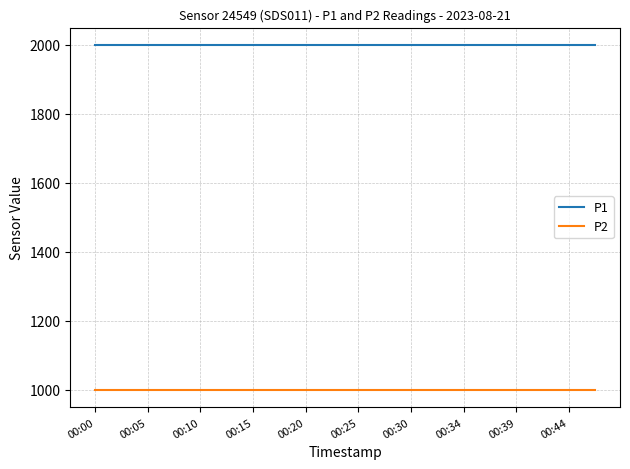

Which series has the largest total across all categories?

P1